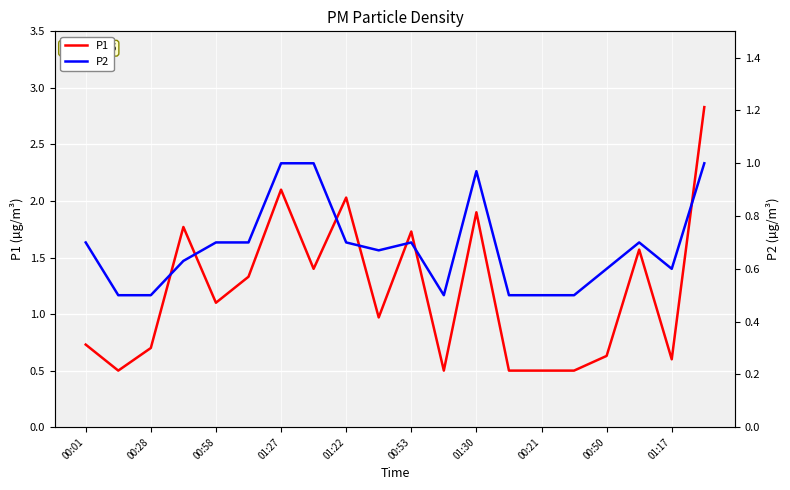

Which has a higher value, 15 or 11?

15